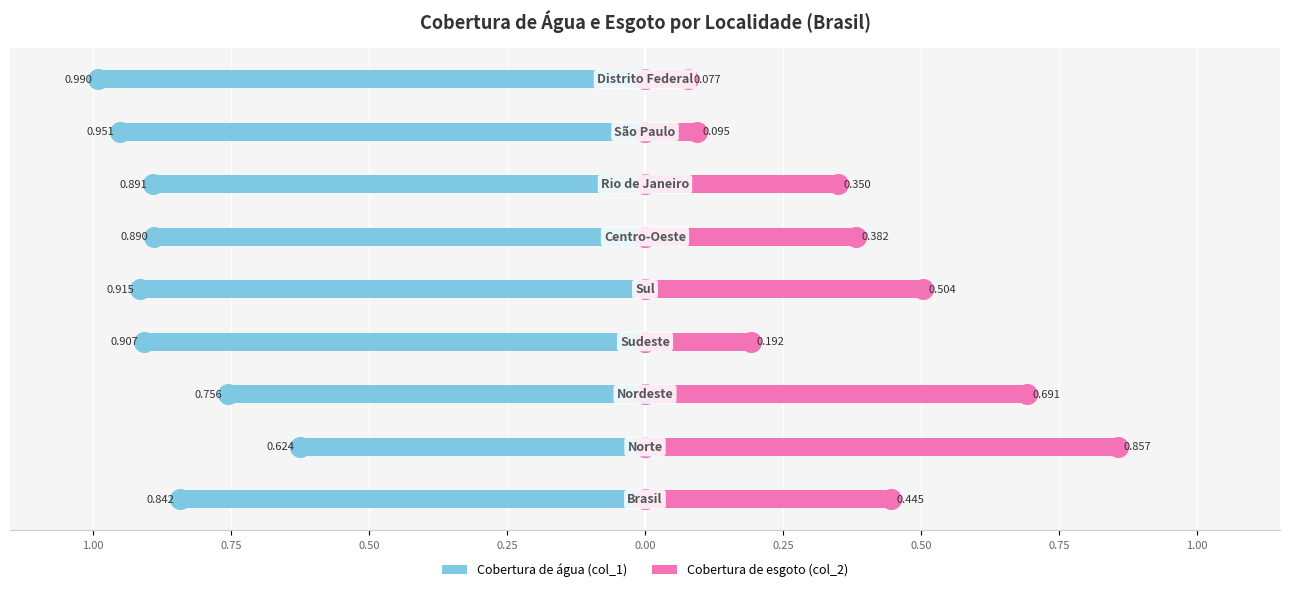

What are all the series names shown in the legend?

Cobertura de água (col_1), Cobertura de esgoto (col_2)